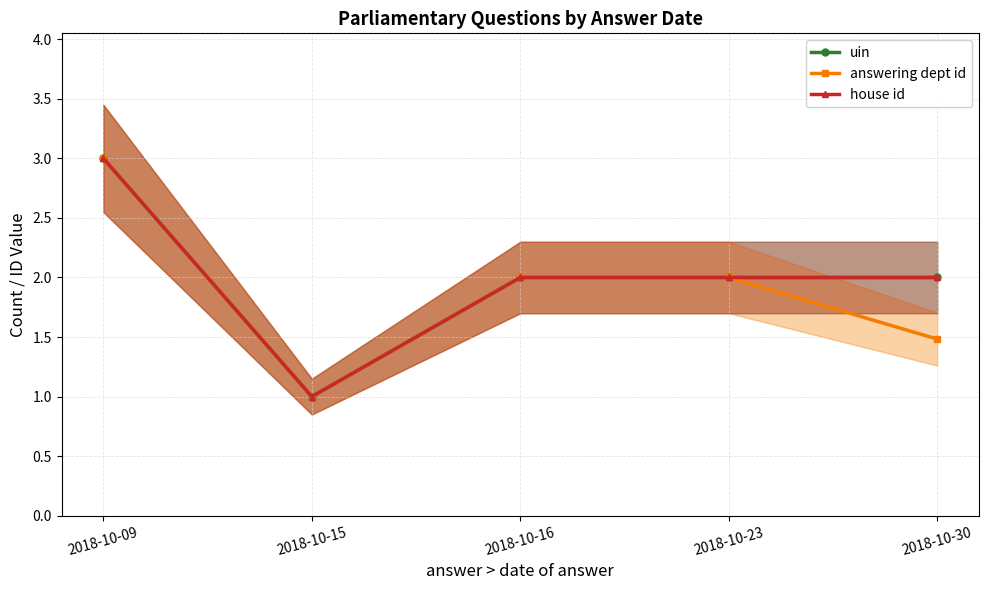

True or false: uin and answering dept id cross at least once.

False